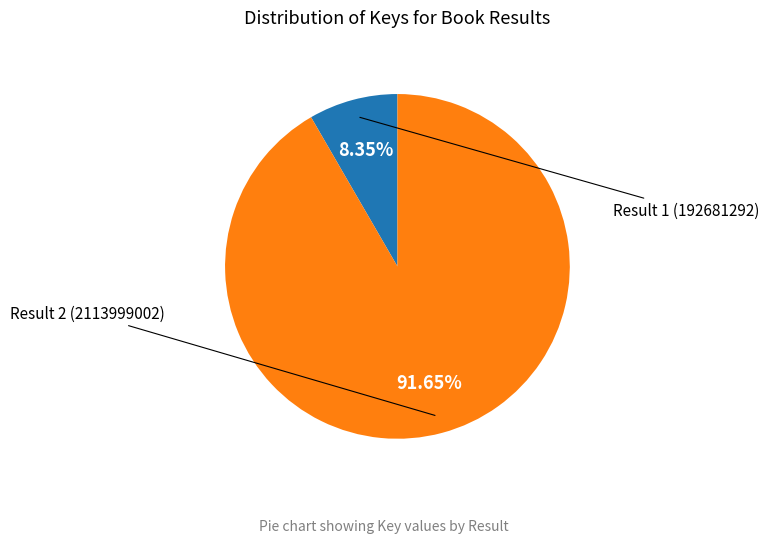

What is the smallest slice in the pie chart?

Result 1 (192681292)